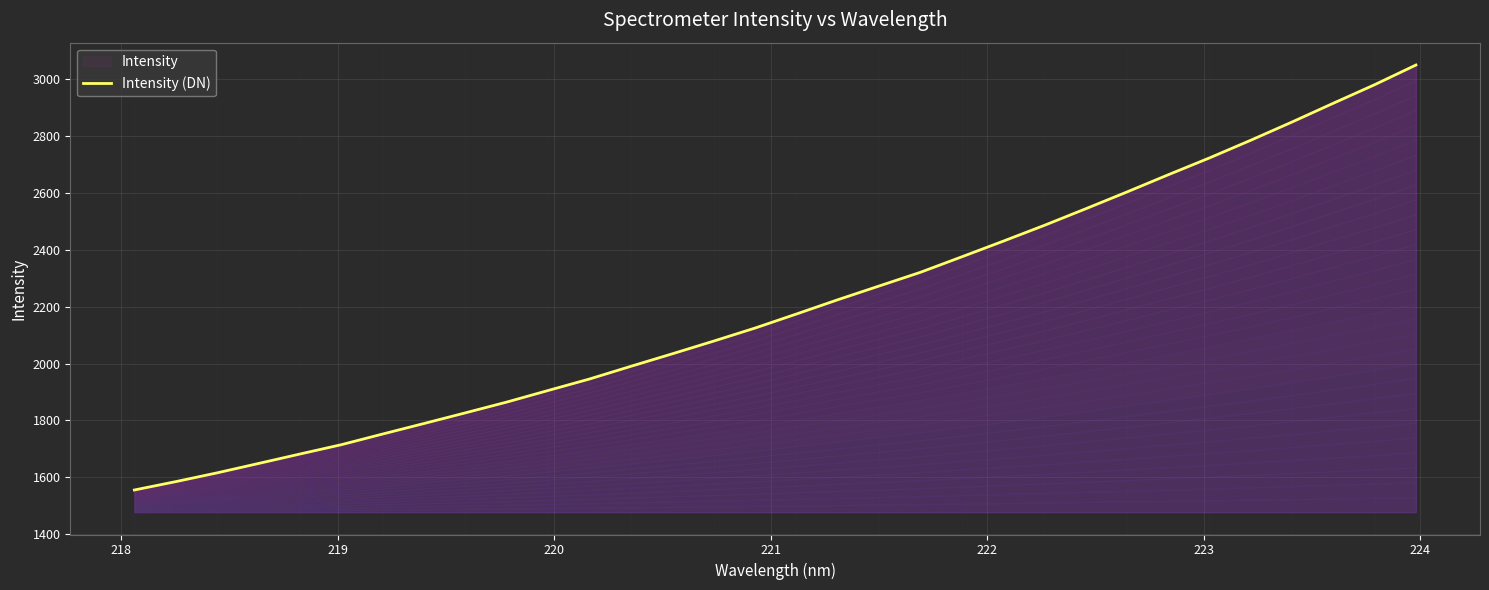

True or false: the data has more than 2 interior local peaks.

False